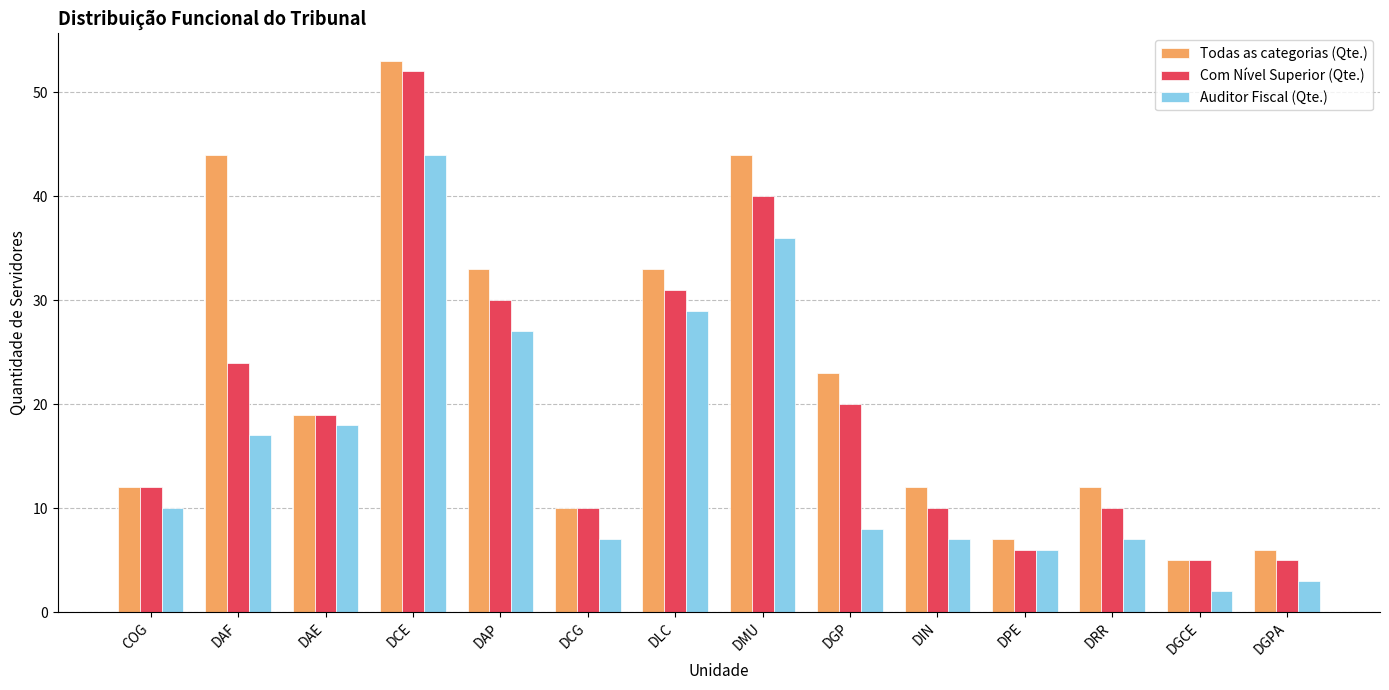

What is the approximate value of Todas as categorias (Qte.) at DIN?

12